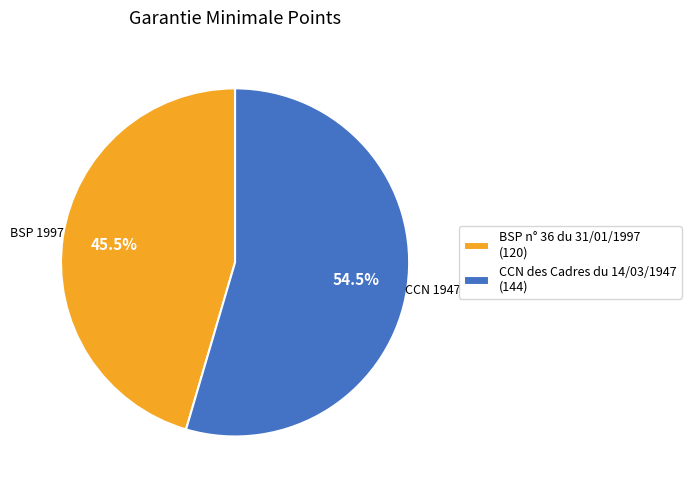

Is it true that BSP n° 36 du 31/01/1997 is 57% of the pie?

False